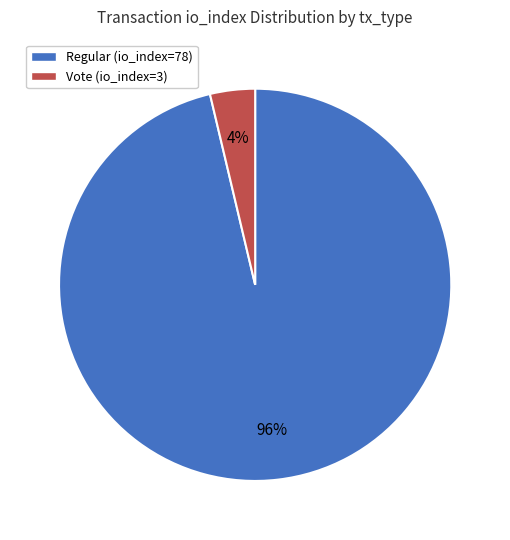

To the nearest percent, what portion does Regular (io_index=78) represent?

96%